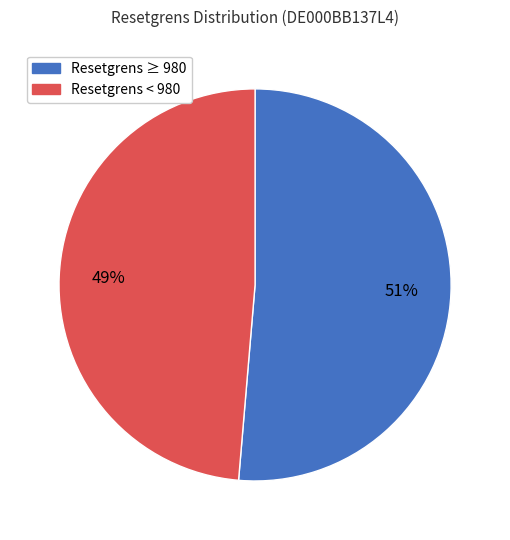

Is it true that Resetgrens < 980 is 49% of the pie?

True